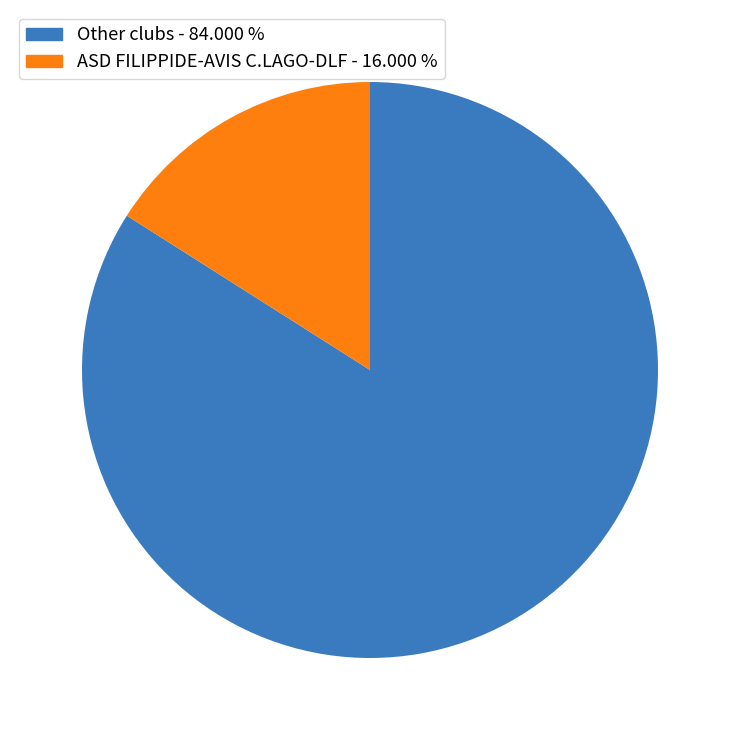

How many segments does this pie chart have?

2